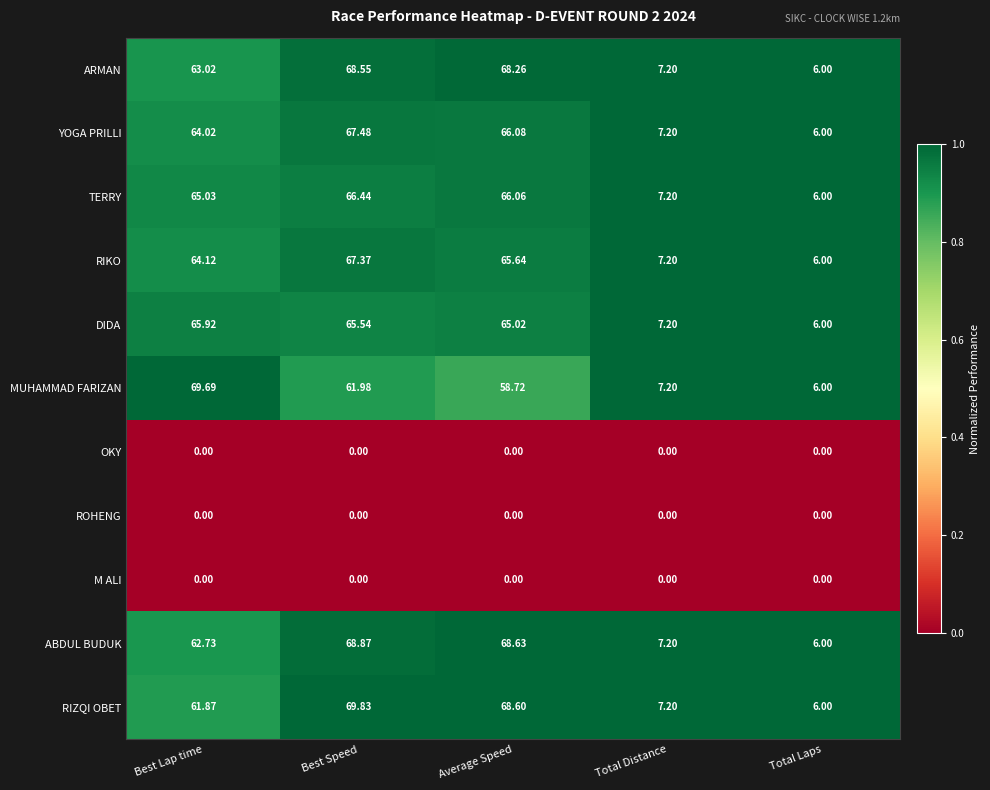

Which series has the largest total across all categories?

RIZQI OBET